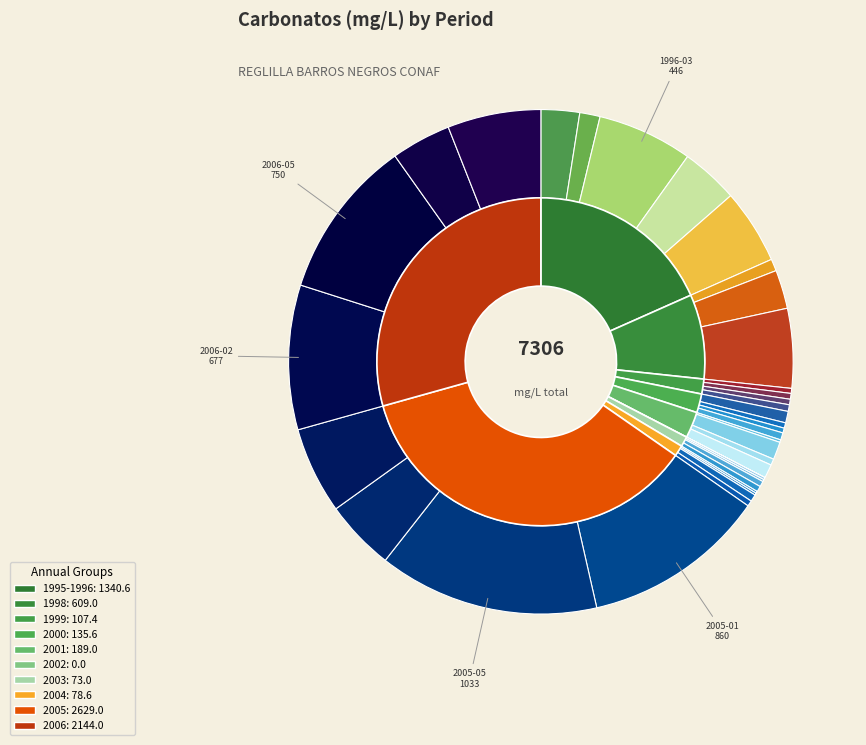

To the nearest percent, what percentage of the pie is 2005-05?

14%